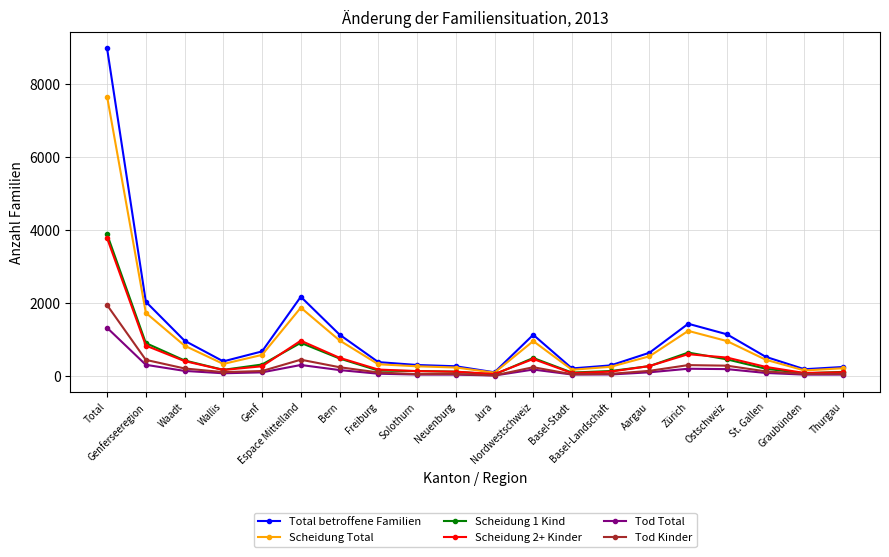

What is the greatest value displayed?

8967